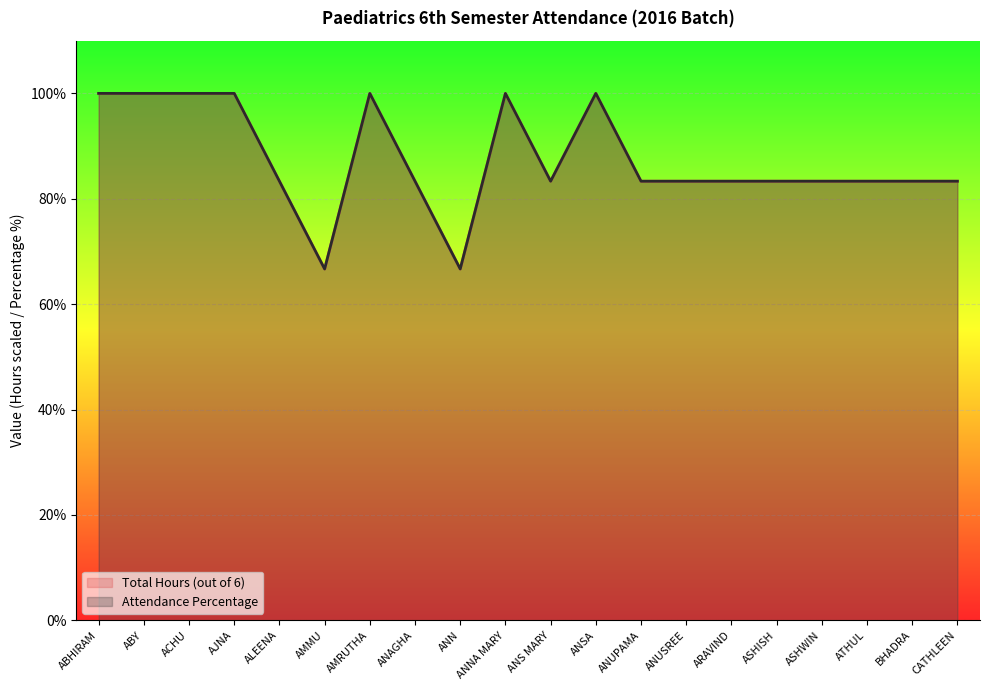

What is the sum of the Total Hours (out of 6) values at ASHWIN and ALEENA?

166.7